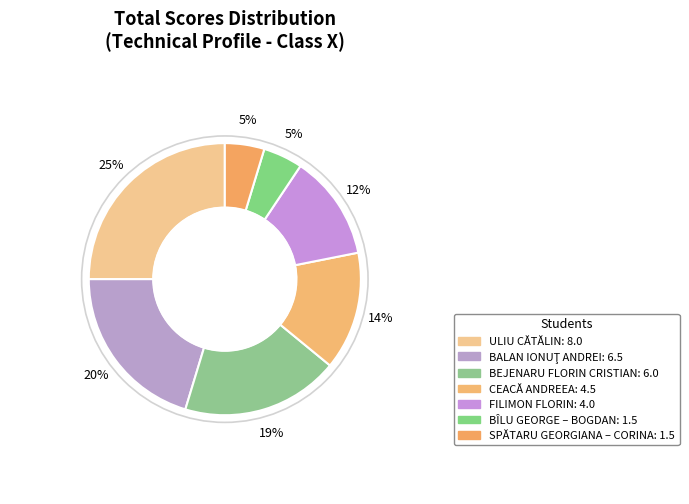

Which slice is the largest?

ULIU CĂTĂLIN